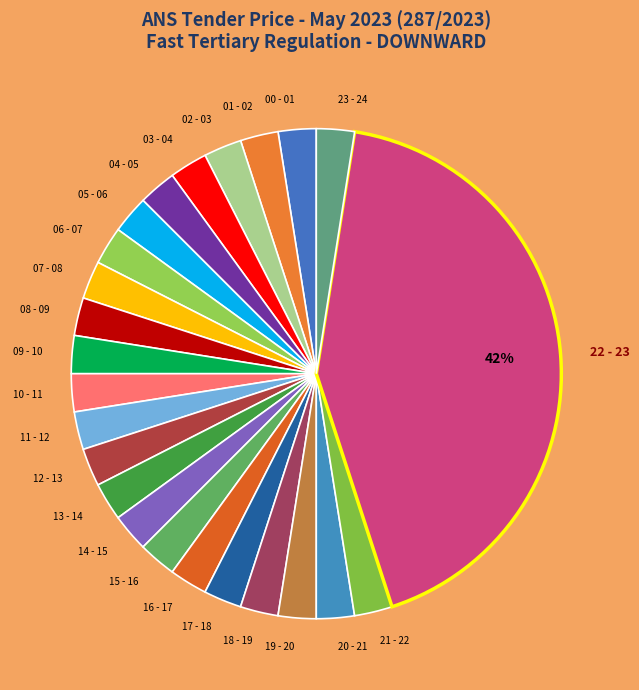

Which category has the biggest portion of the pie?

22 - 23